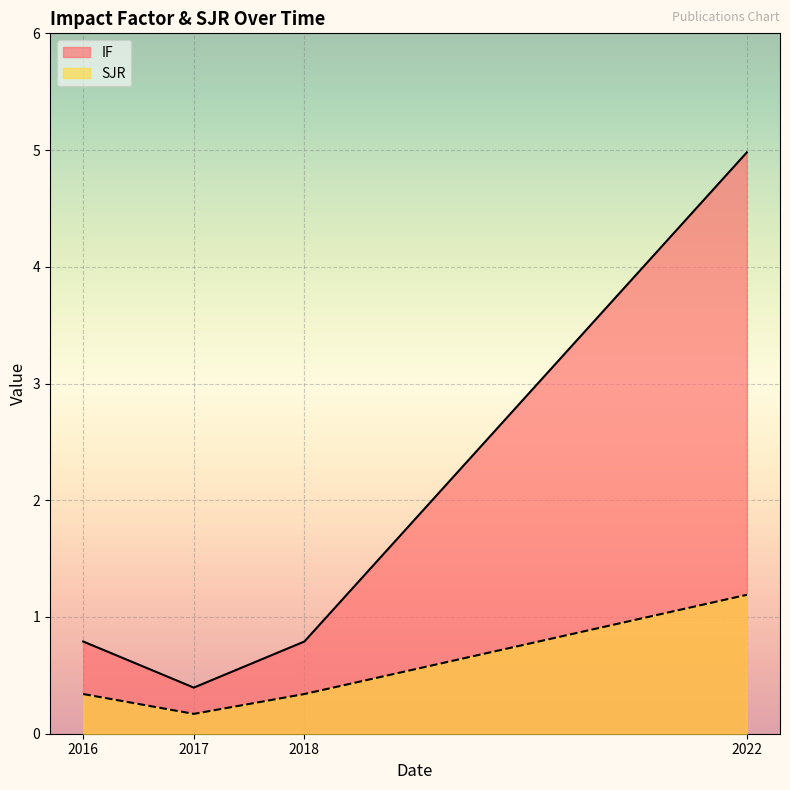

True or false: IF and SJR intersect in this chart.

False